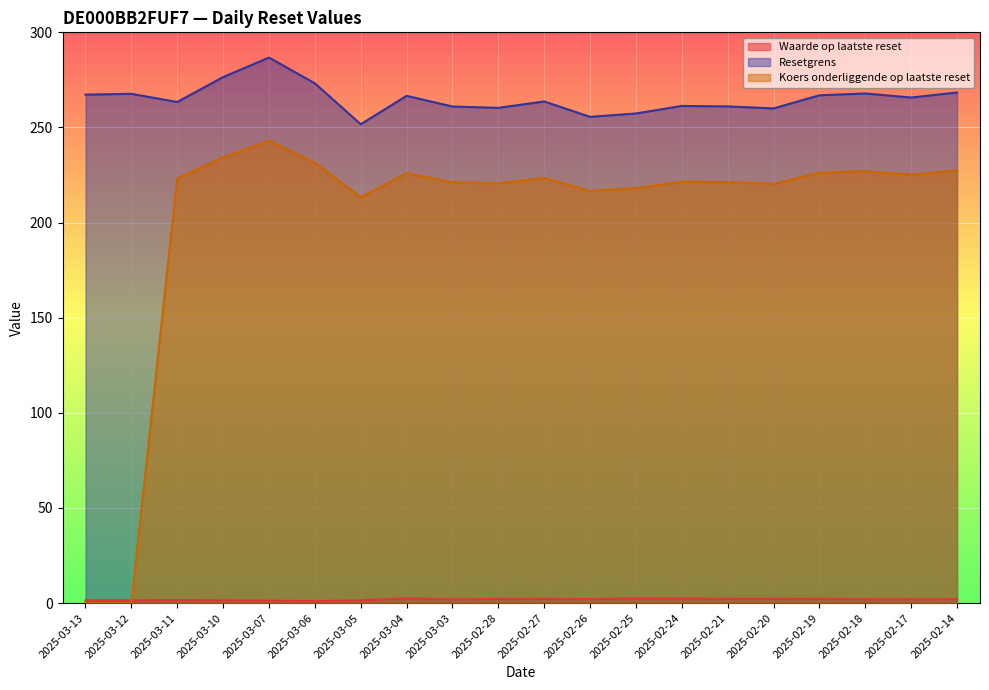

What is the difference between the maximum and minimum values in the Waarde op laatste reset series?

1.4